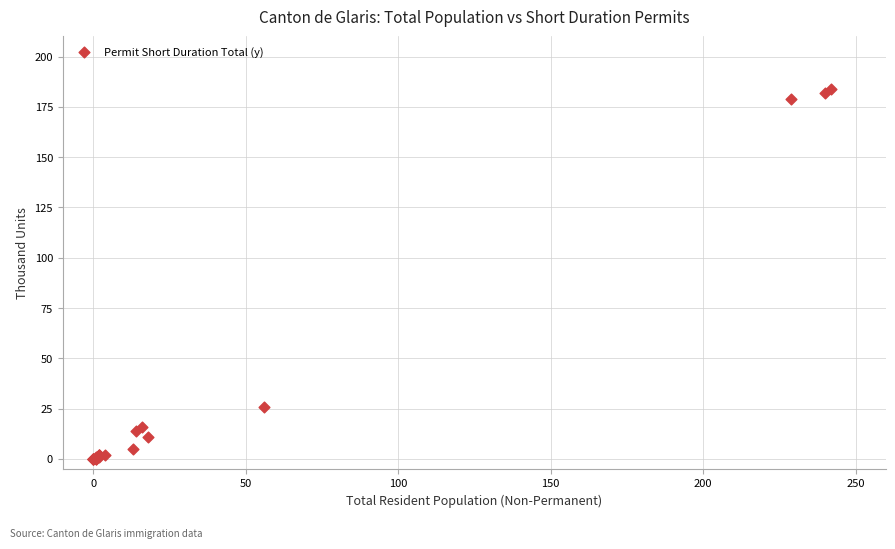

What Y value in the scatter plot is closest to 92?

26